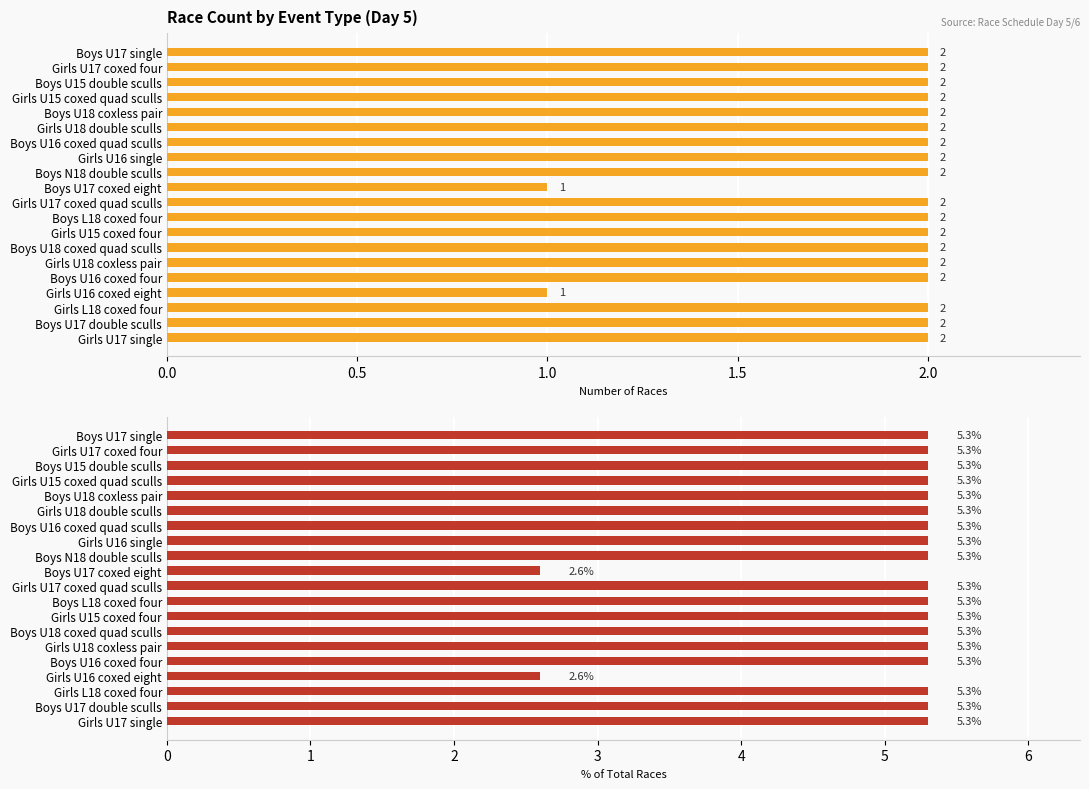

What is the minimum value for % of Total Races?

2.6